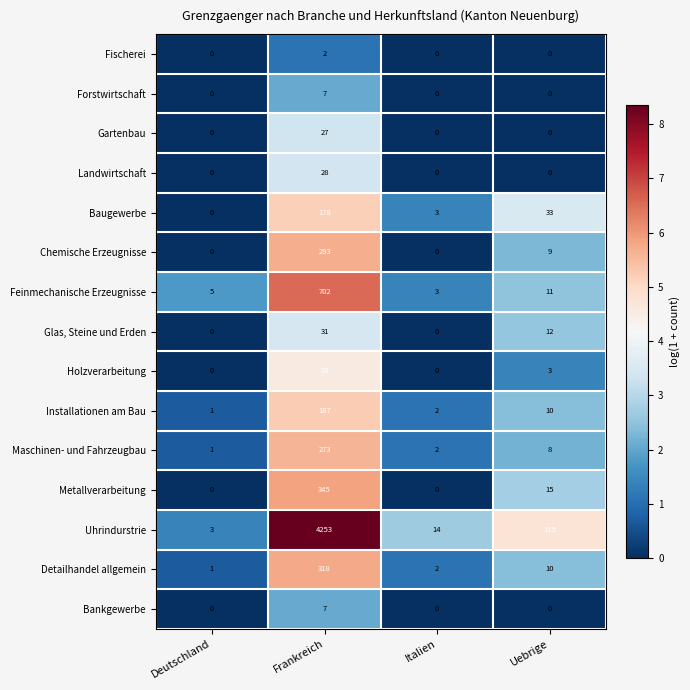

How many series are shown in this chart?

15